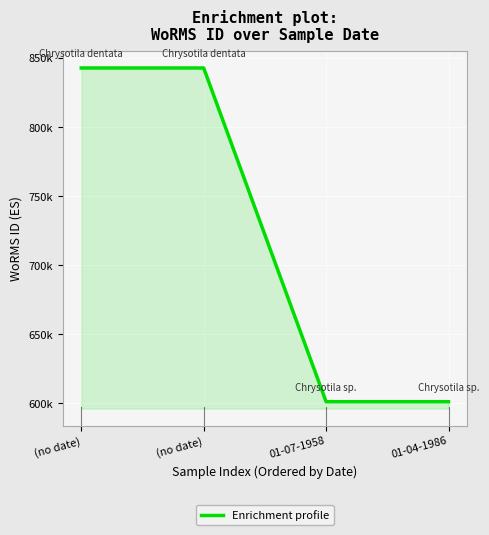

Which has a higher value, (no date) or 01-07-1958?

(no date)